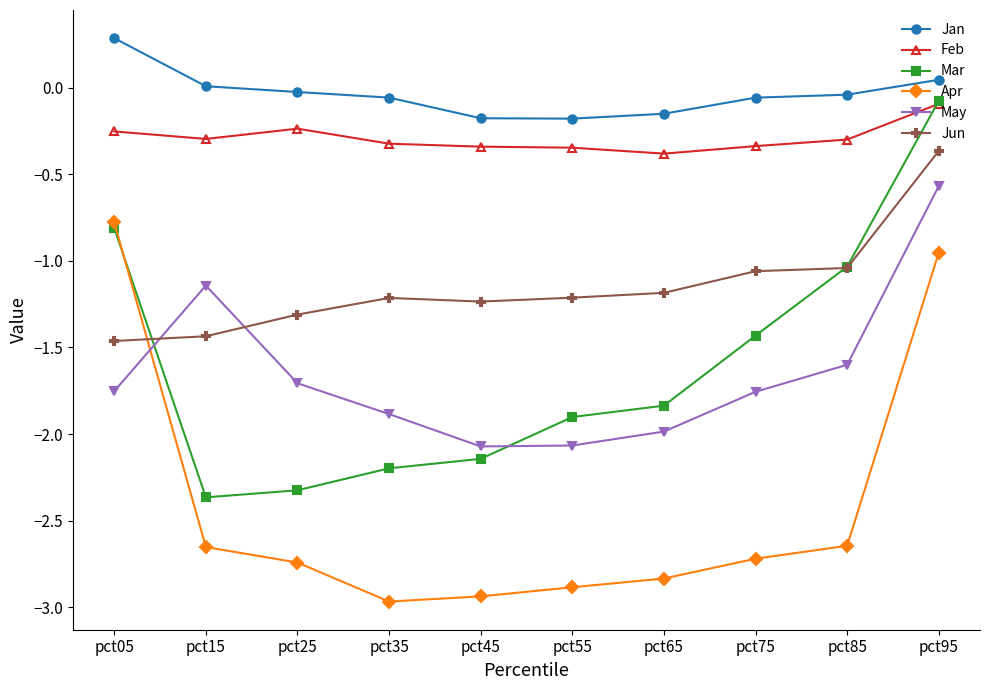

What is the minimum value for Feb?

-0.4